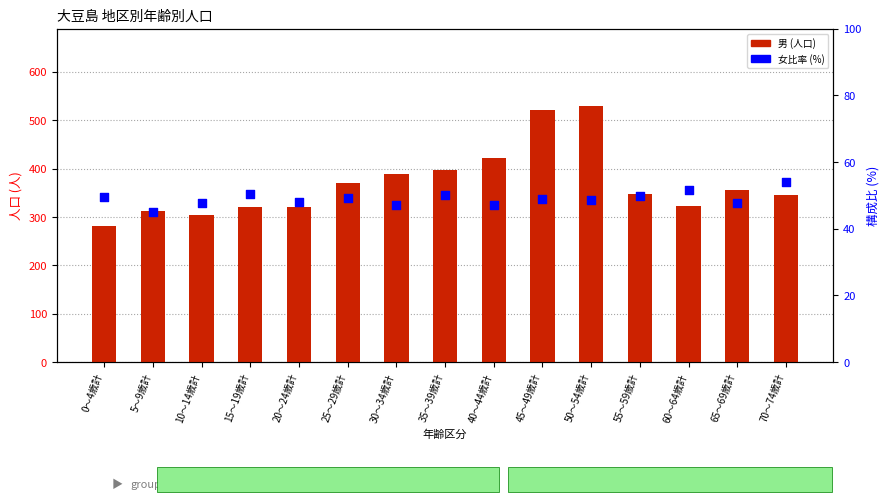

What are all the series names shown in the legend?

男 (人口), 女比率 (%)